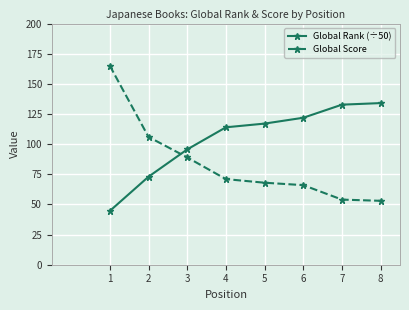

Reading left to right, list all the values displayed in this chart.

Global Rank (÷50): 44.6	73.0	95.6	114.0	117.0	121.9	132.7	134.0
Global Score: 165.0	106.0	89.0	71.0	68.0	66.0	54.0	53.0